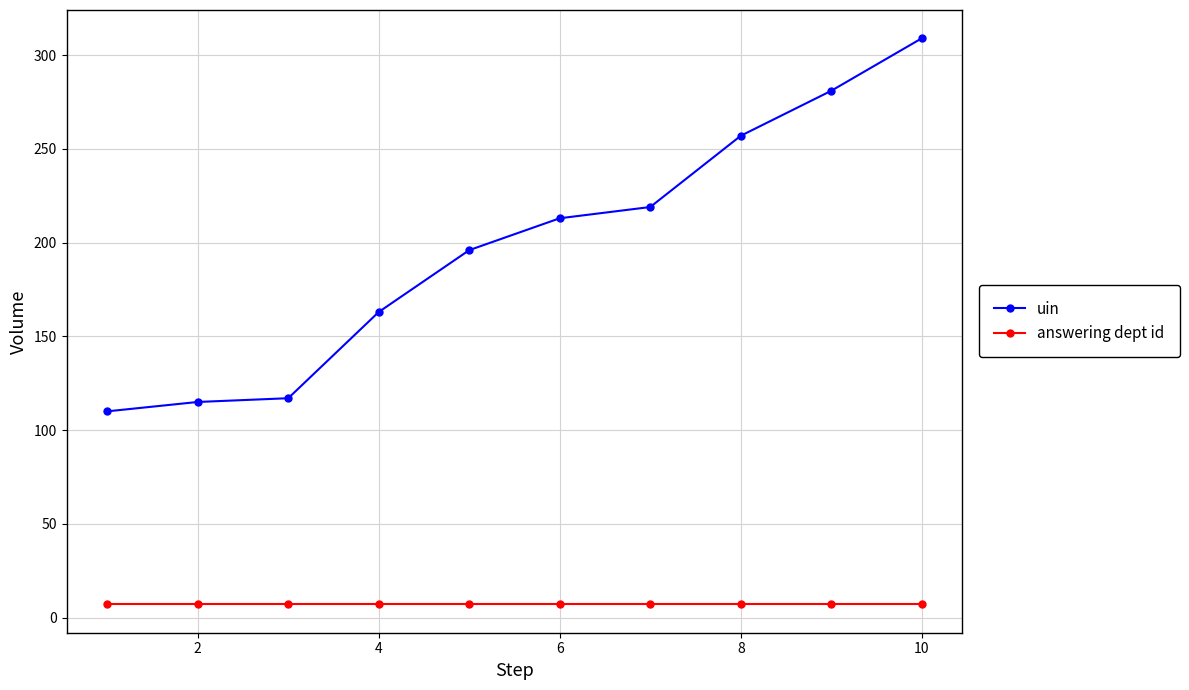

True or false: answering dept id and uin intersect in this chart.

False